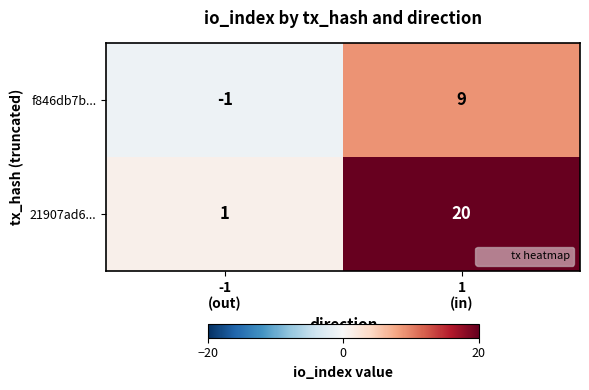

Rank the series by their average value, from highest to lowest.

21907ad6..., f846db7b...